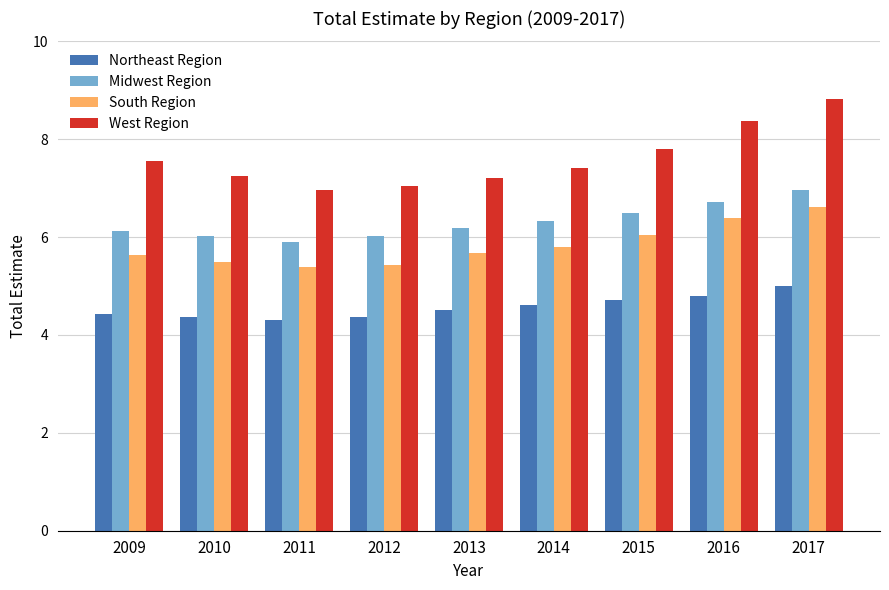

List the series in order of their overall mean, highest first.

West Region, Midwest Region, South Region, Northeast Region